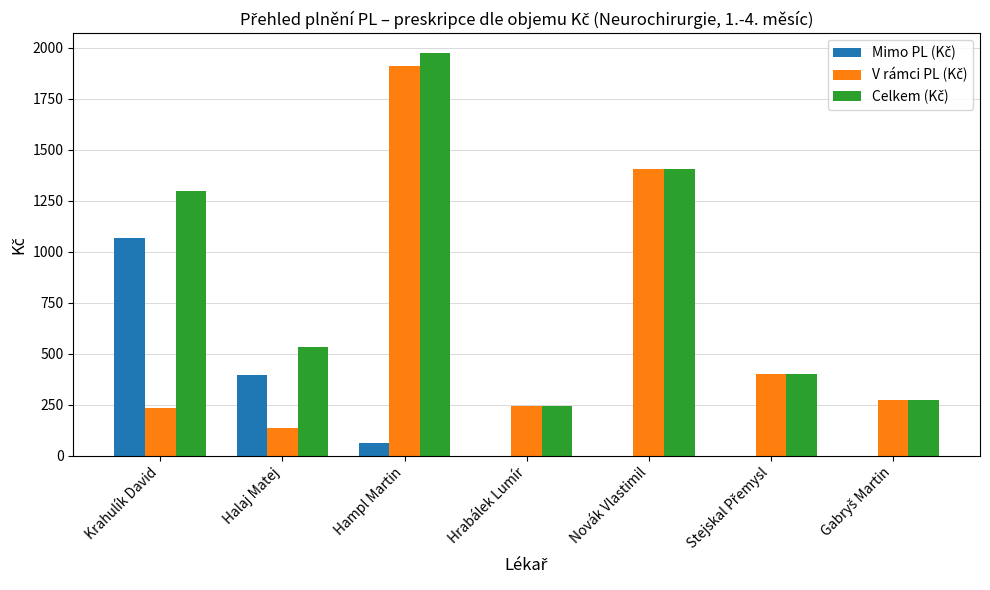

Which label corresponds to the largest value in the chart?

Hampl Martin